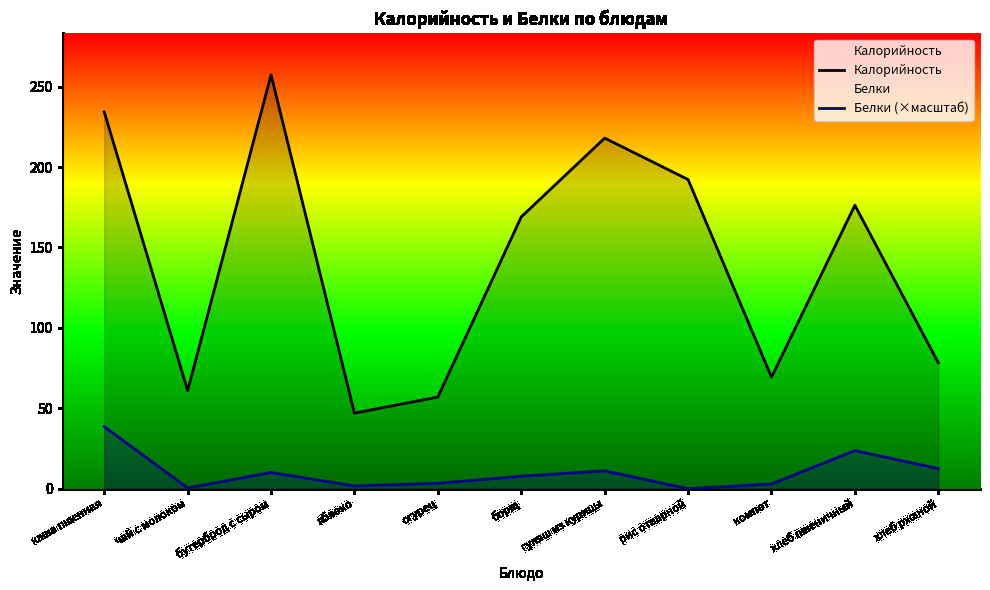

True or false: Калорийность and Белки (×масштаб) cross at least once.

False